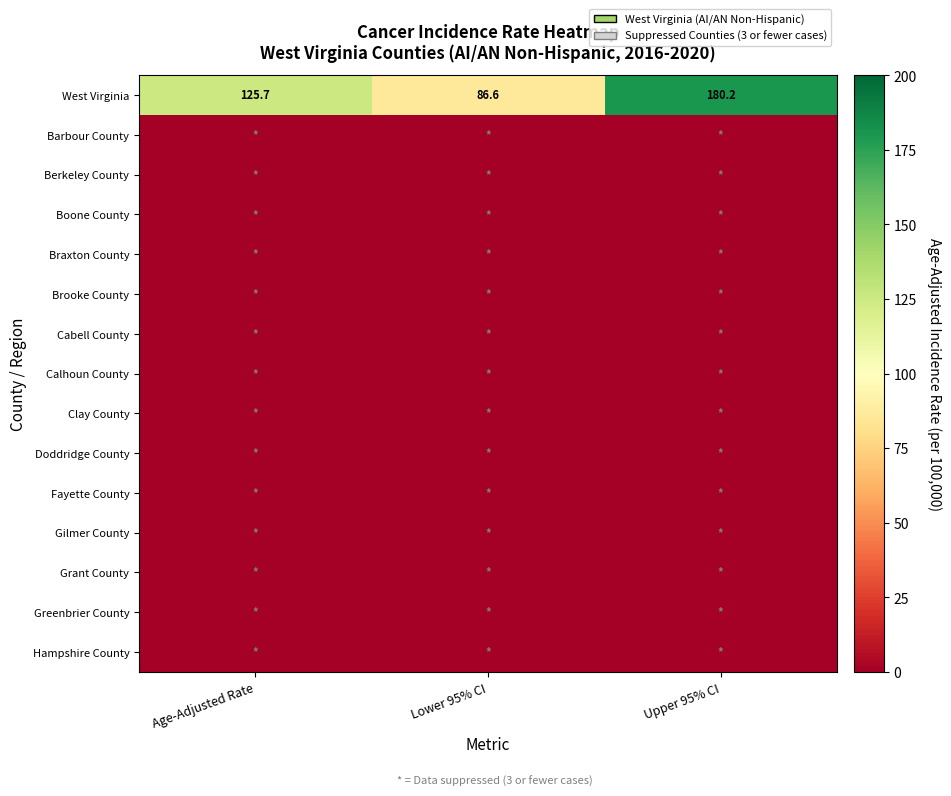

What is the approximate value of West Virginia at Upper 95% CI?

180.2